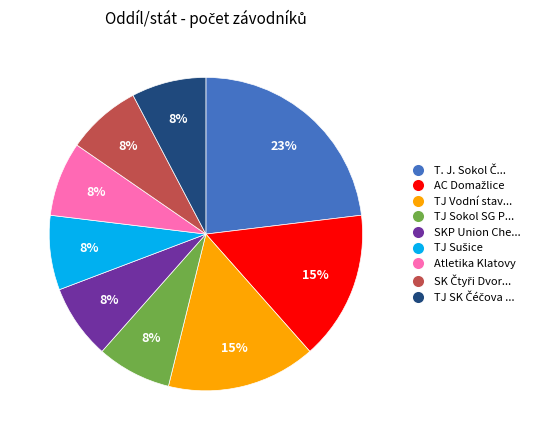

To the nearest percent, what is the average slice percentage?

11%